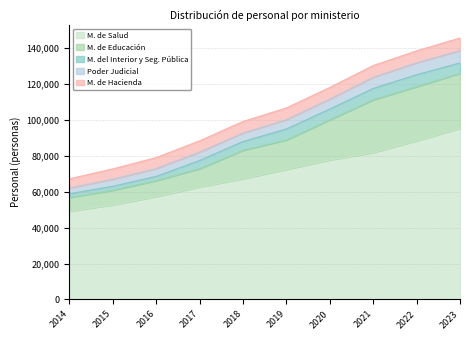

Is it true that M. de Educación equals 111283 at 2021?

True